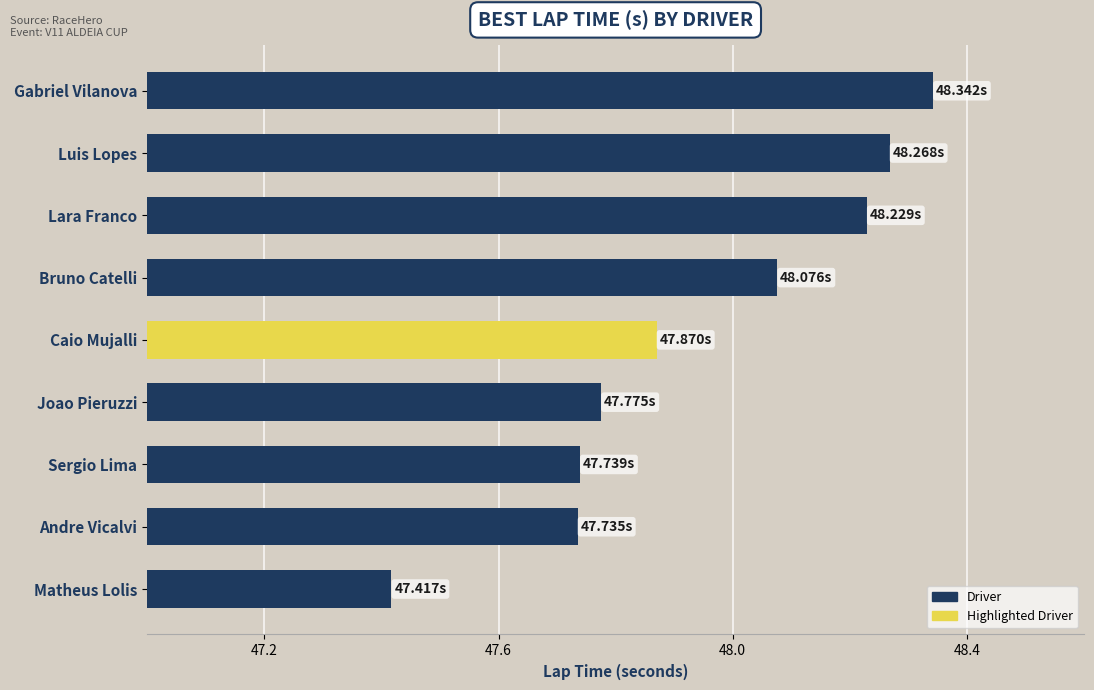

Between Sergio Lima and Joao Pieruzzi, which is larger?

Joao Pieruzzi